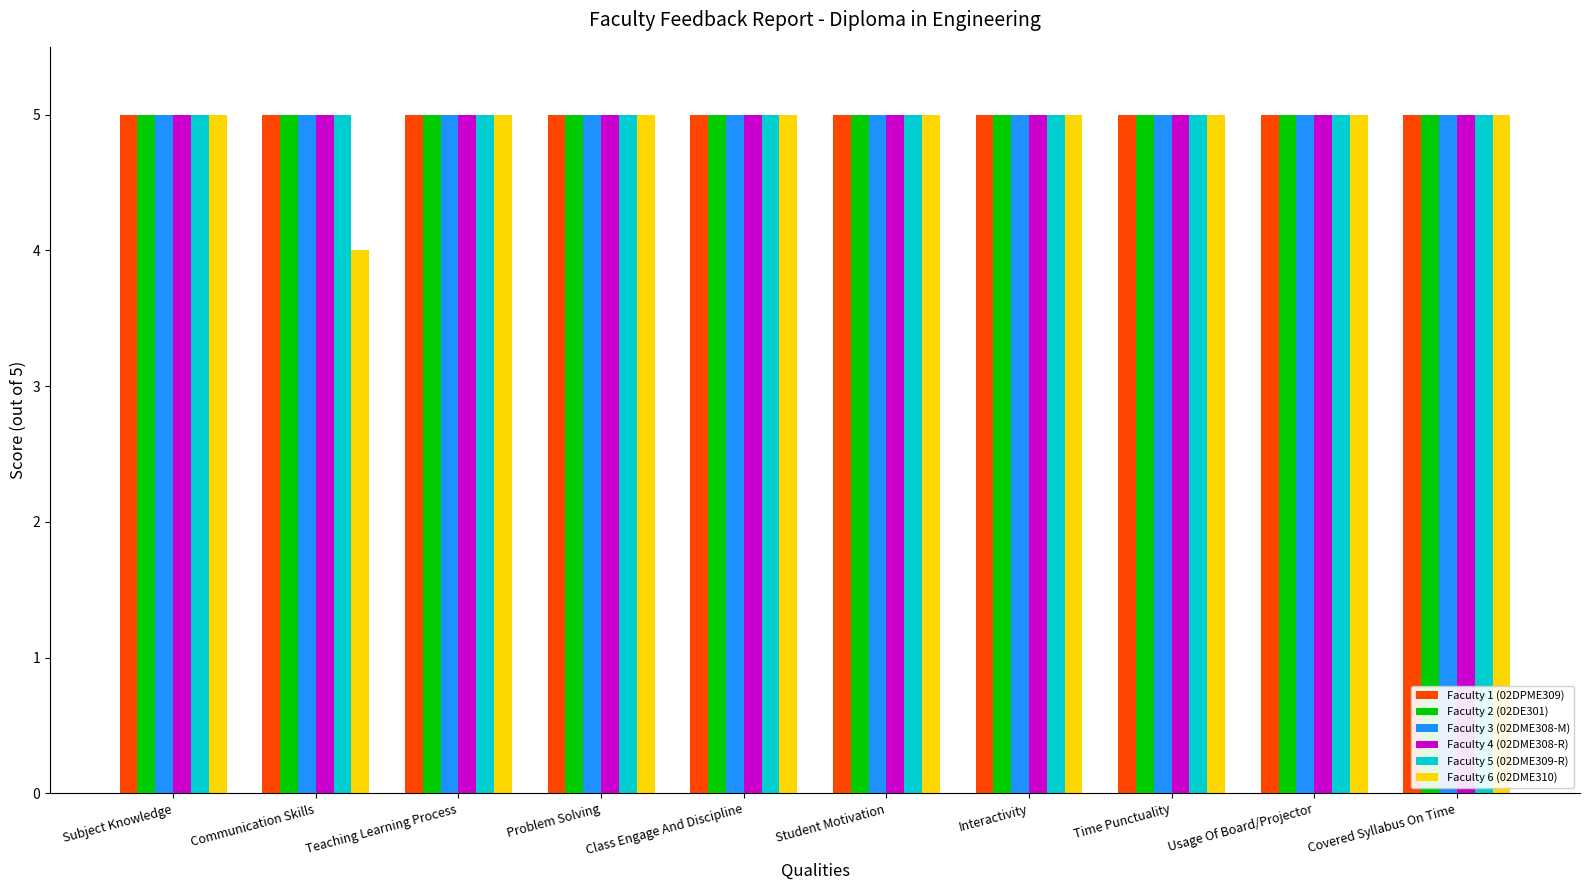

What is the total value across all series at Time Punctuality?

30